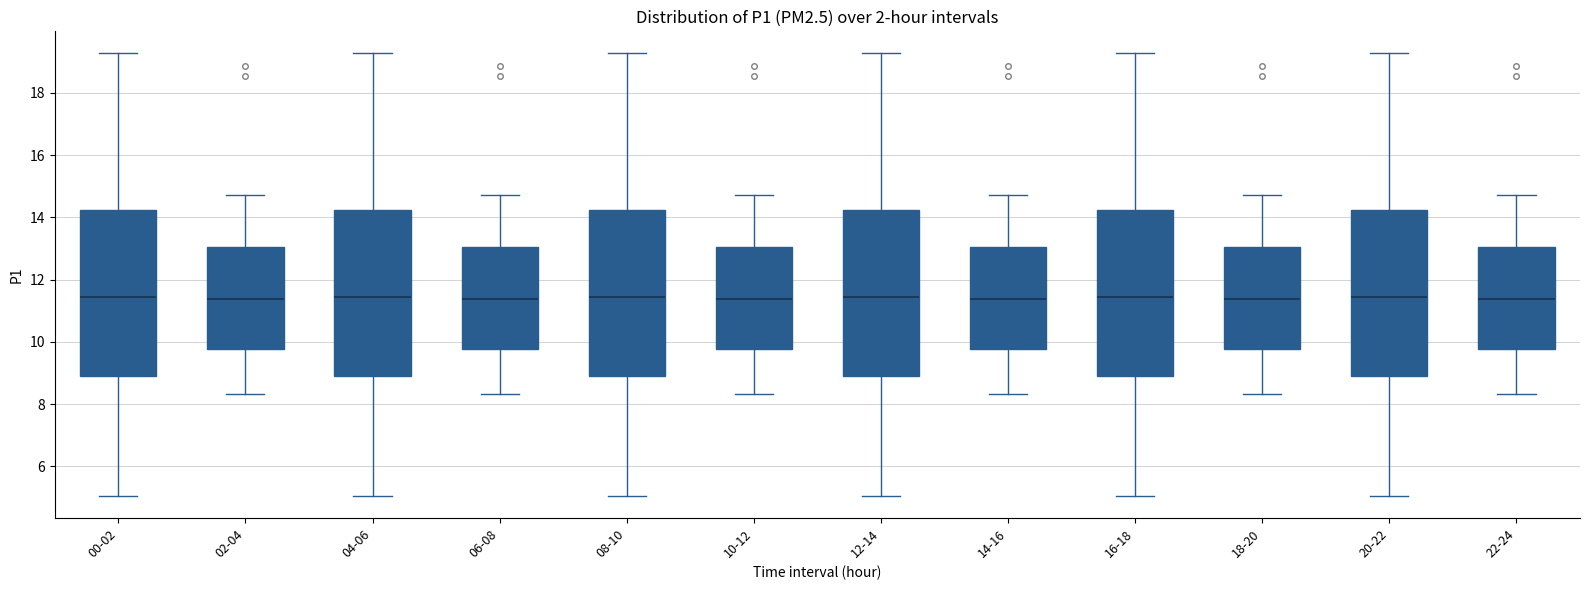

Where does the lower whisker of the box for 00-02 end on the y-axis? The values are not printed on the chart, so give them approximately, as read against the axis.

5.0